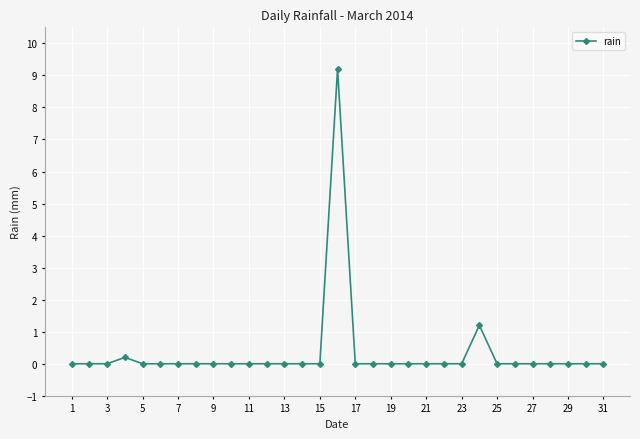

How many lines are shown in the chart?

1